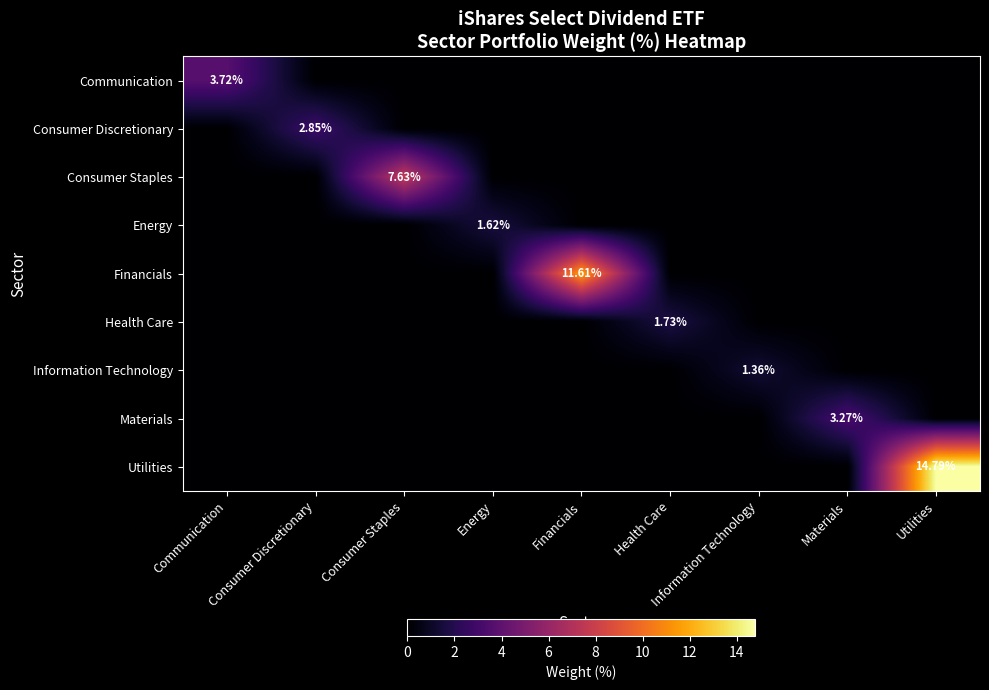

The value of Information Technology at Materials is 0.0. True or false?

True